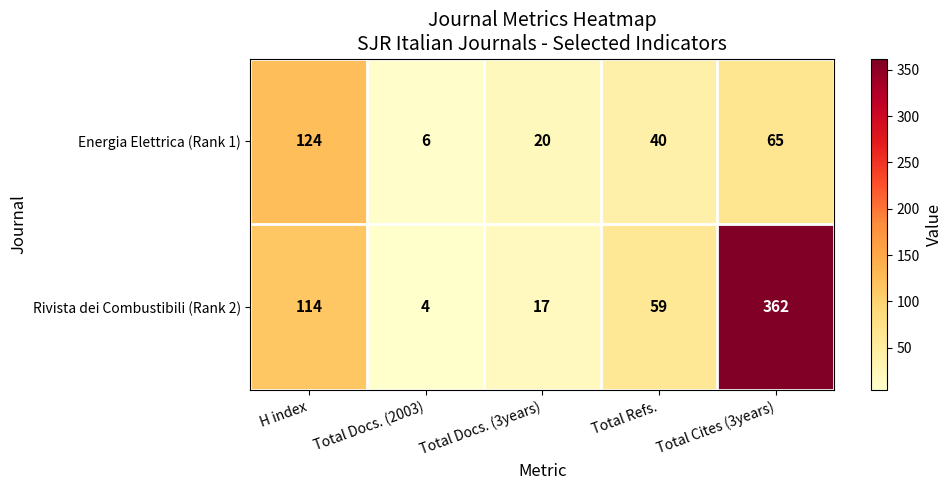

What is the difference between the highest and lowest values at Total Docs. (2003)?

2